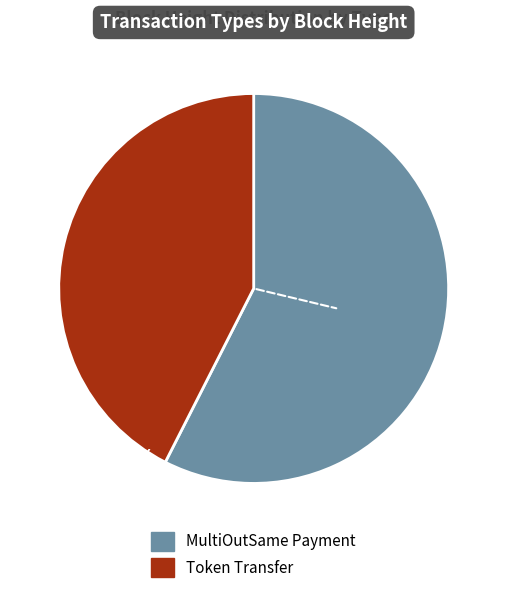

Does MultiOutSame Payment account for over 50% of the chart?

Yes